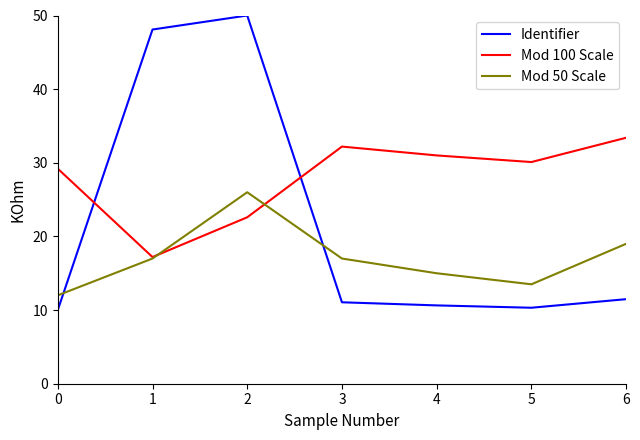

What is the smallest value displayed?

10.0